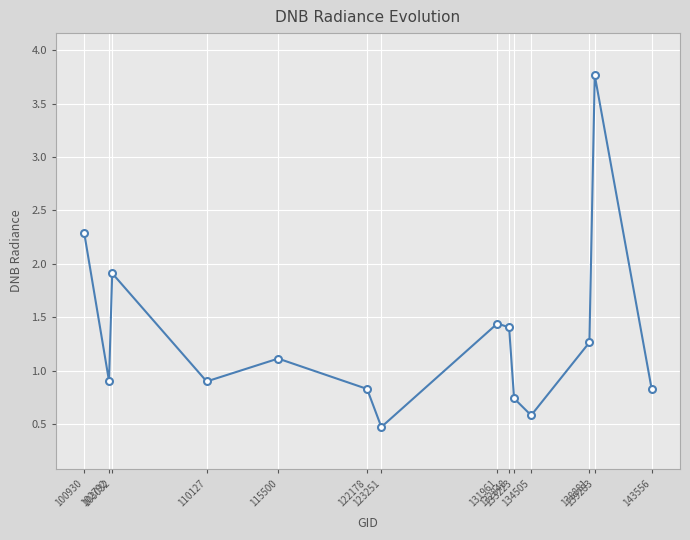

Reading right to left, what are all the values shown in this chart?

0.8	3.8	1.3	0.6	0.7	1.4	1.4	0.5	0.8	1.1	0.9	1.9	0.9	2.3